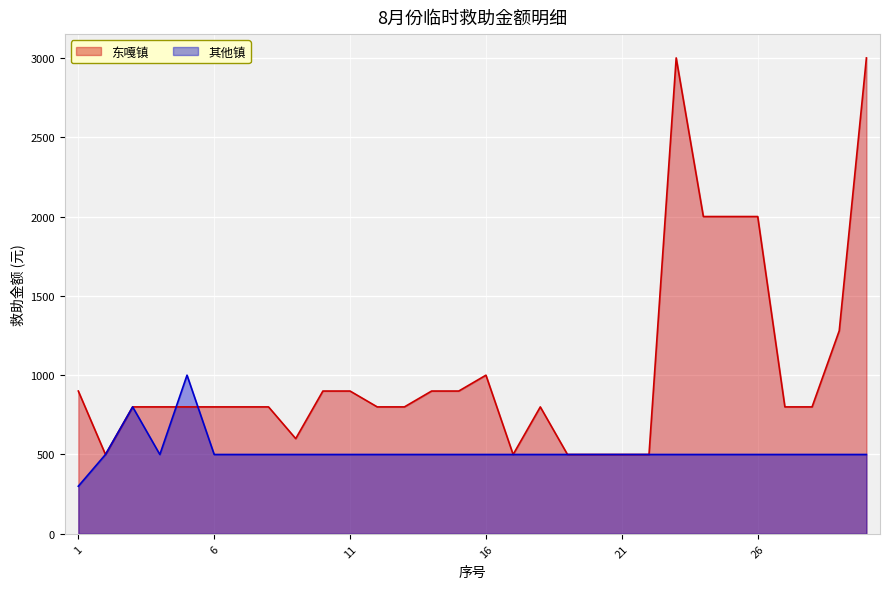

In 其他镇, how many points are lower than both neighbors (excluding endpoints)?

1